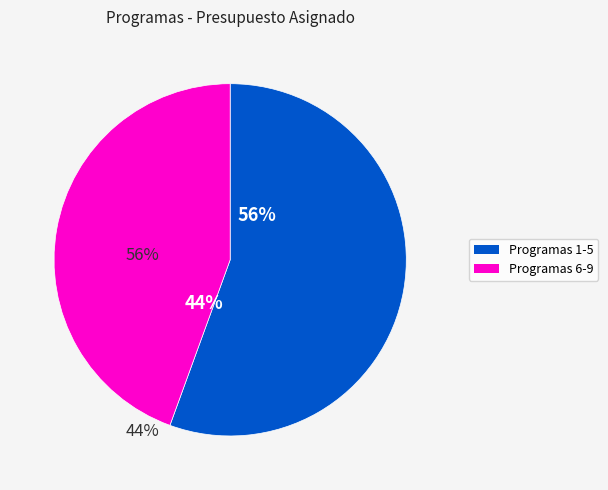

Is there any slice that represents more than half of the pie?

Yes